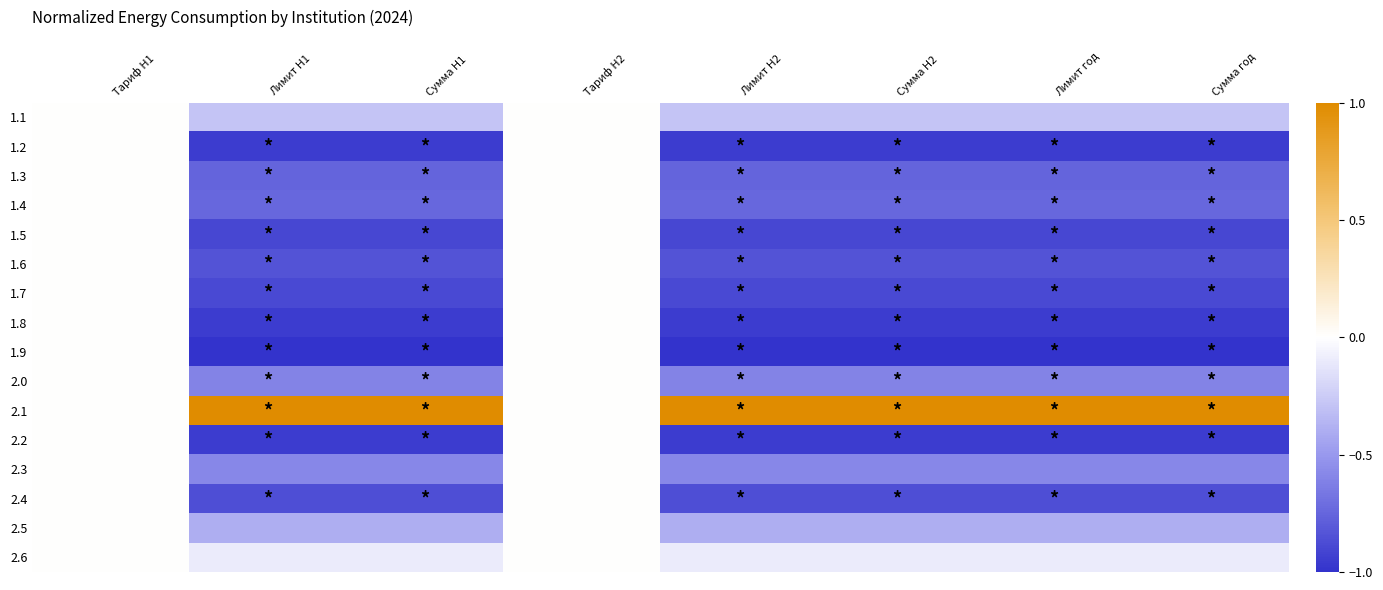

What is the minimum value shown in the chart?

-1.0